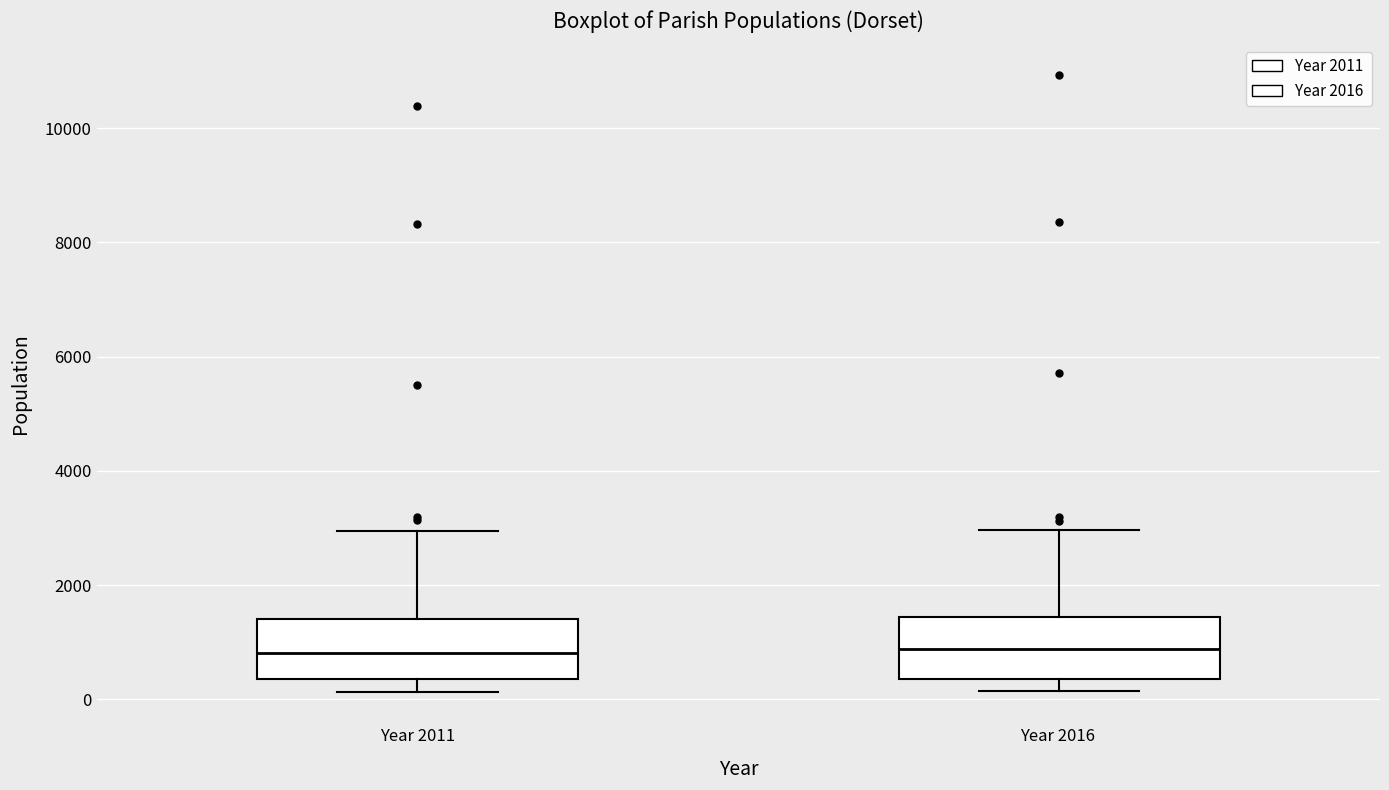

Reading left to right, read every box against the y-axis: the position of its median line, the range the box covers, and the ends of its whiskers. The values are not printed on the chart, so give them approximately, as read against the axis.

Year 2011: median 800, box 400 to 1400, whiskers 200 to 3000
Year 2016: median 800, box 400 to 1400, whiskers 200 to 3000